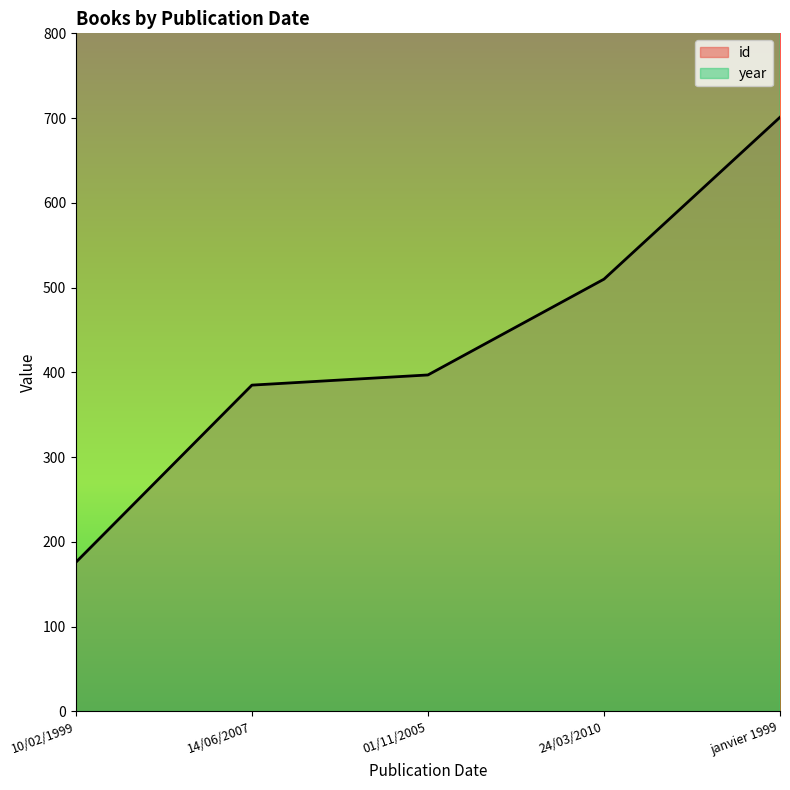

What is the difference between the highest and lowest values at 10/02/1999?

1823